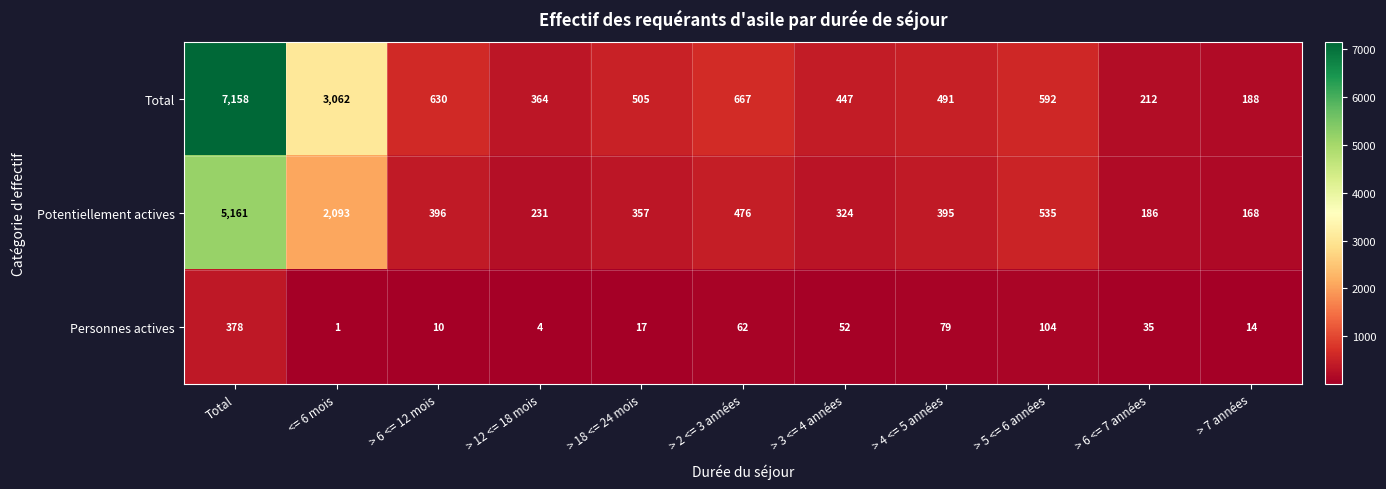

The Personnes actives series shows 35 at > 6 <= 7 années. True or false?

True